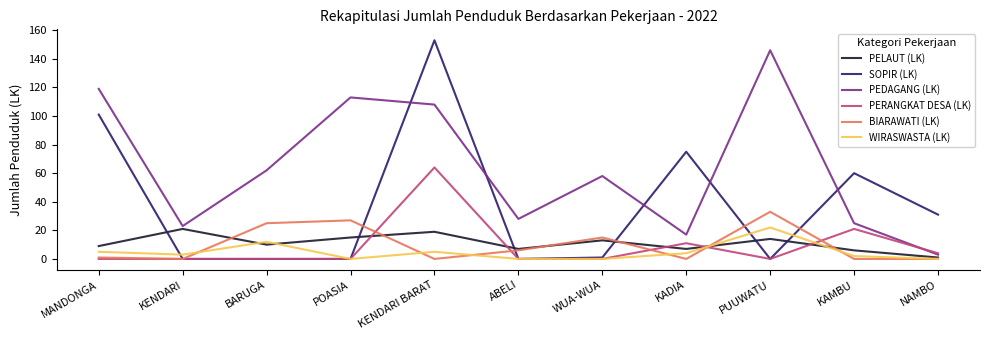

Between KENDARI BARAT and WUA-WUA, which series saw the biggest shift?

SOPIR (LK)